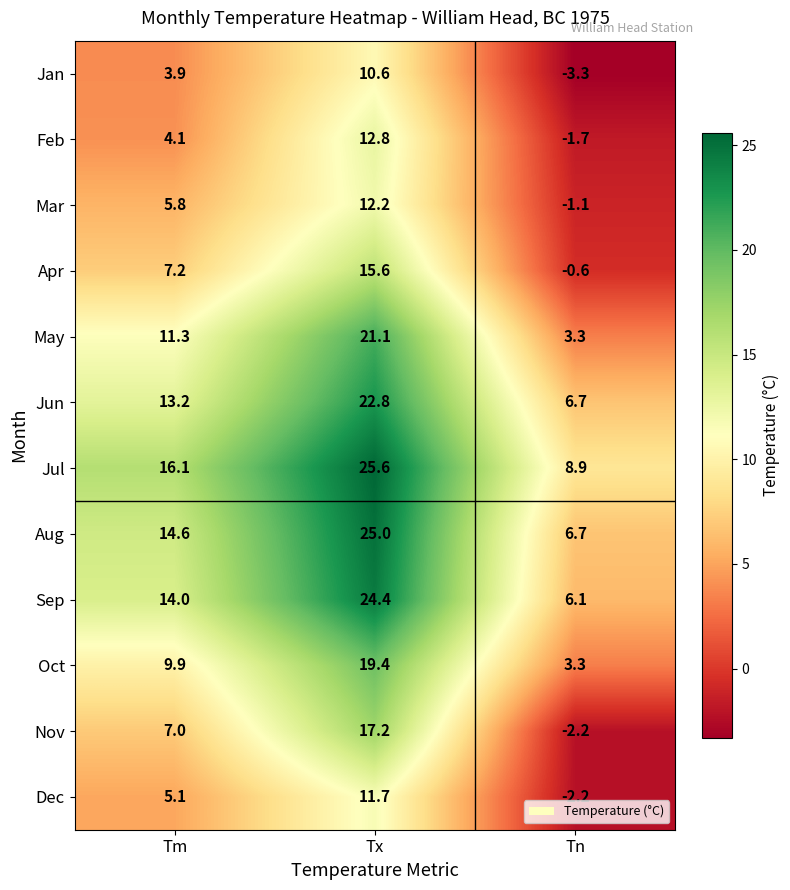

Rank the series by their maximum value, from lowest to highest.

Jan, Dec, Mar, Feb, Apr, Nov, Oct, May, Jun, Sep, Aug, Jul